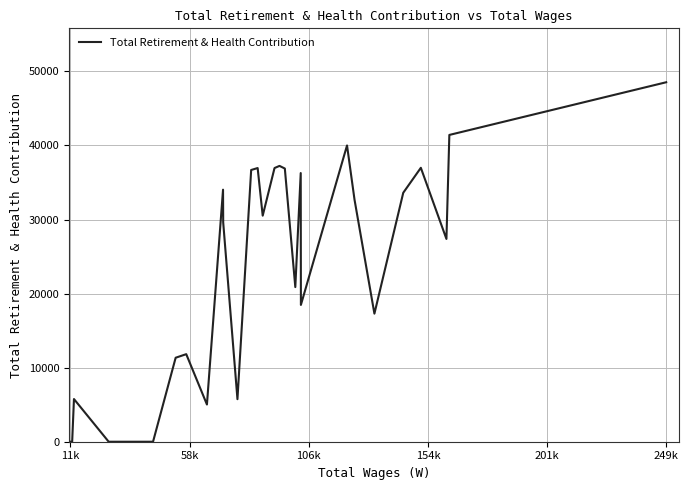

What is the maximum value shown in the chart?

48532